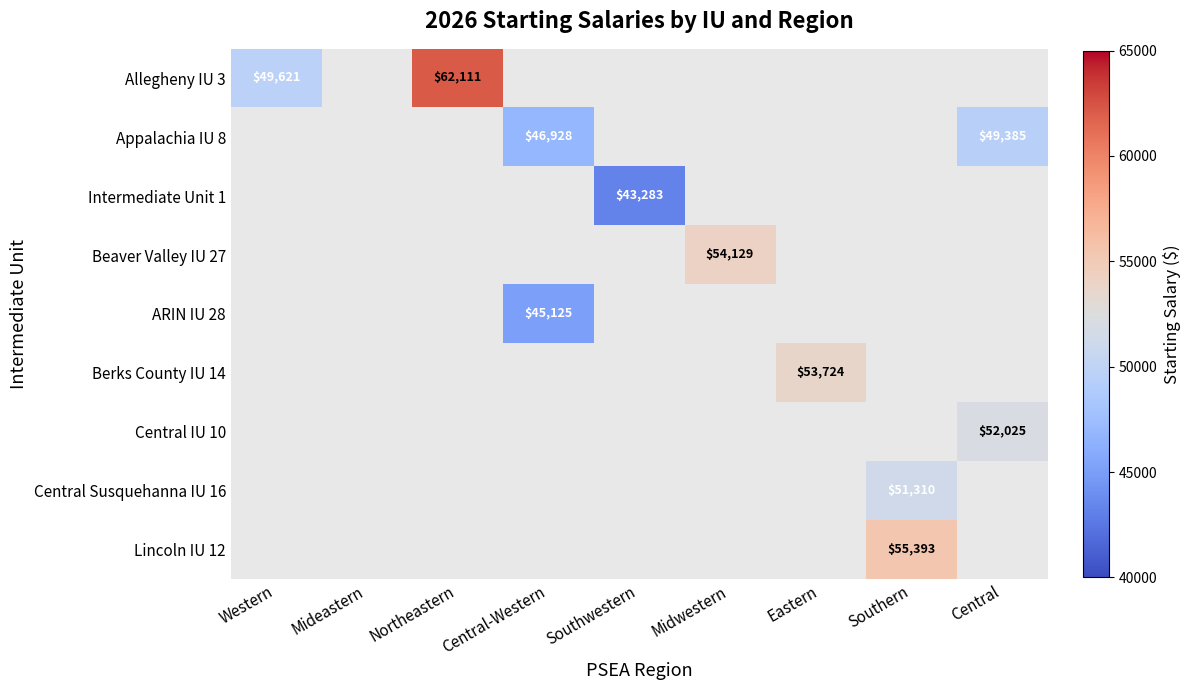

Which series has the widest spread of values?

Allegheny IU 3